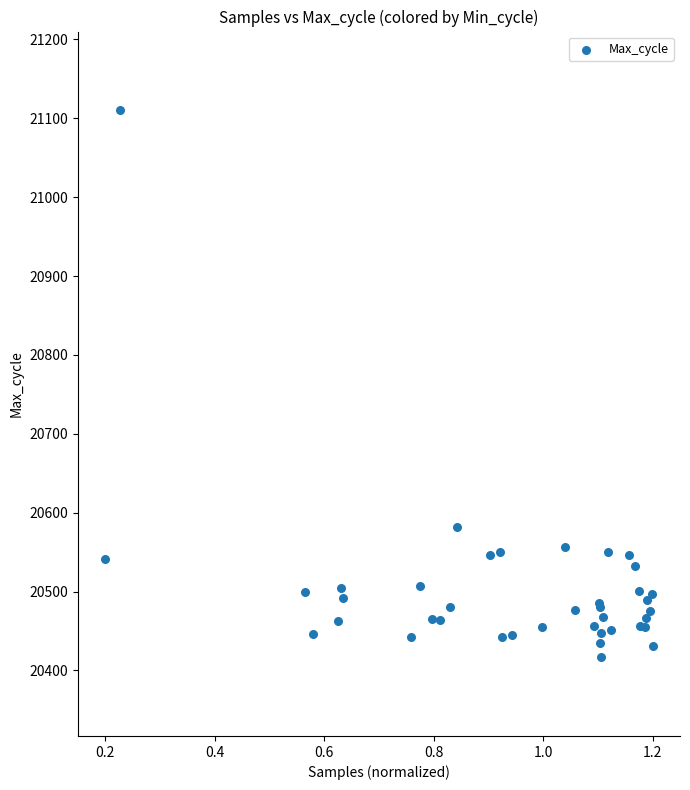

What Y value in the scatter plot is closest to 20763?

20582